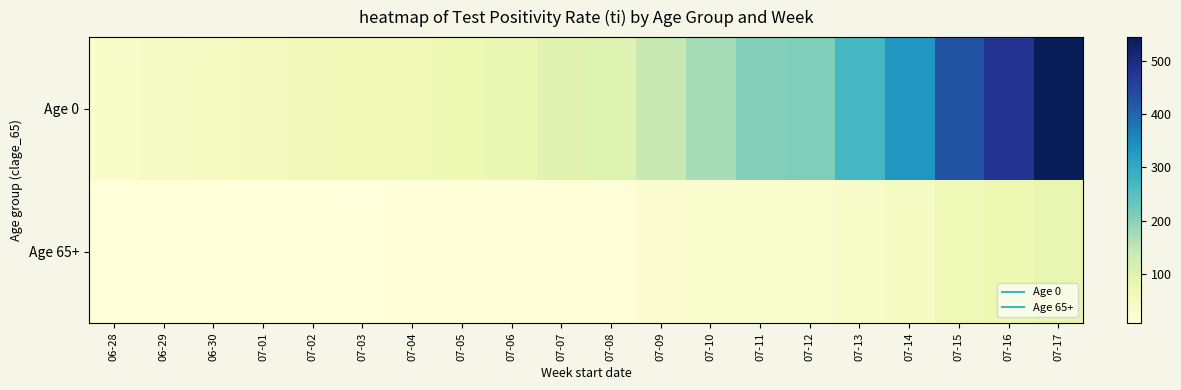

What is the spread (max minus min) of values at 07-11?

173.6